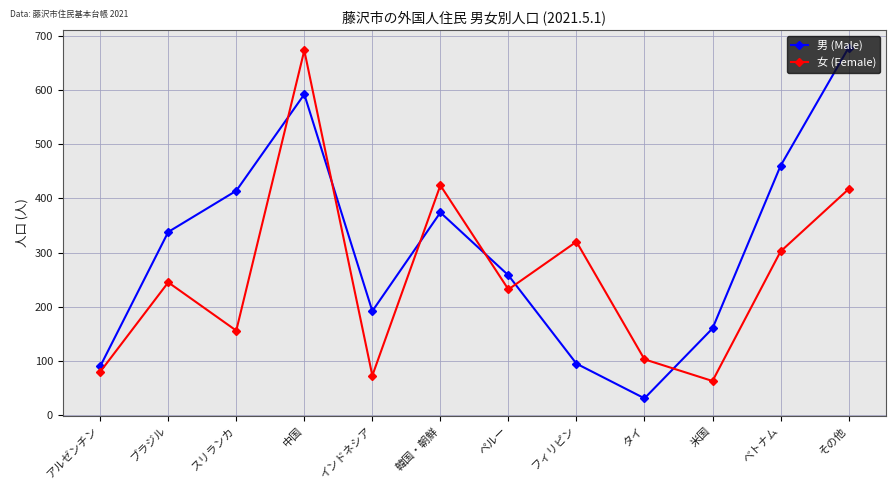

How many data points in 男 (Male) are less than 338?

6